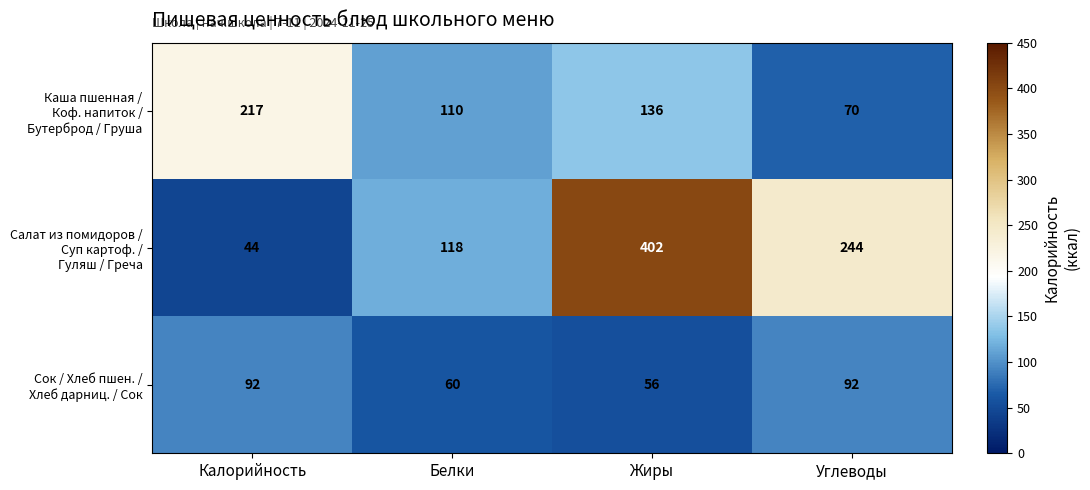

What is the total value across all series at Калорийность?

353